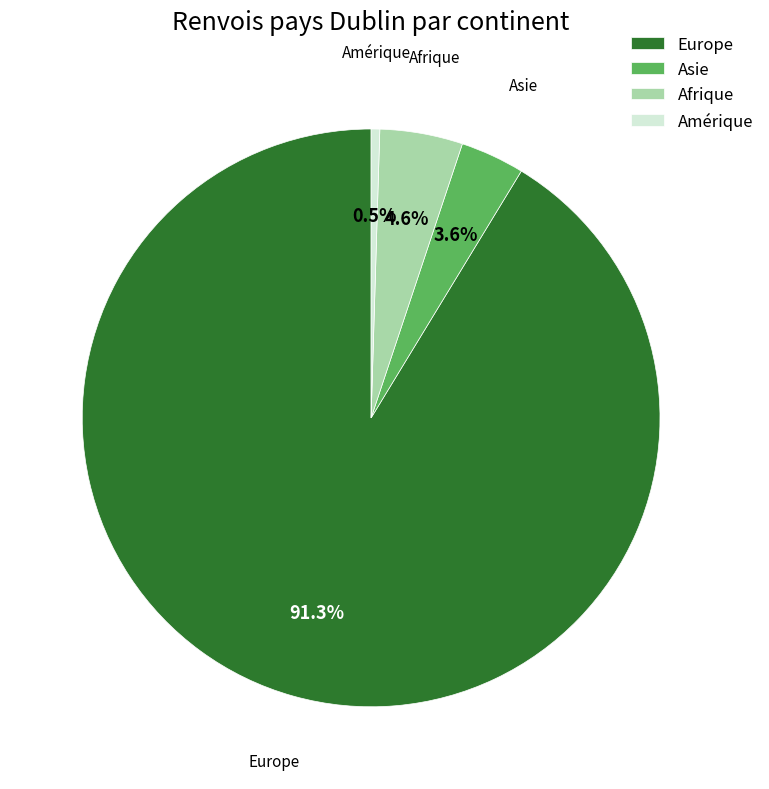

What percentage do Amérique and Asie together represent?

4.1%